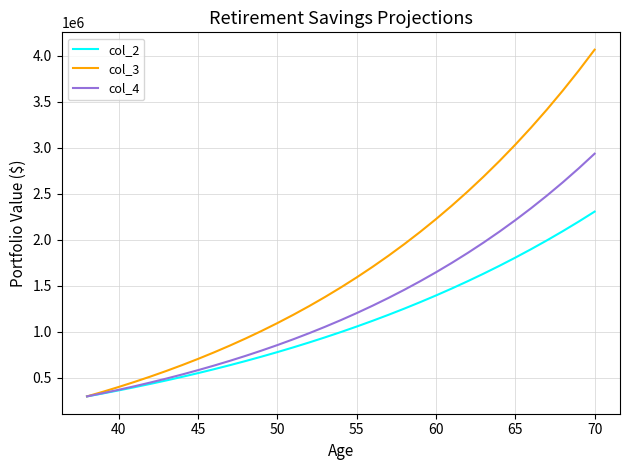

How many values in the col_3 series are below 1482874?

16